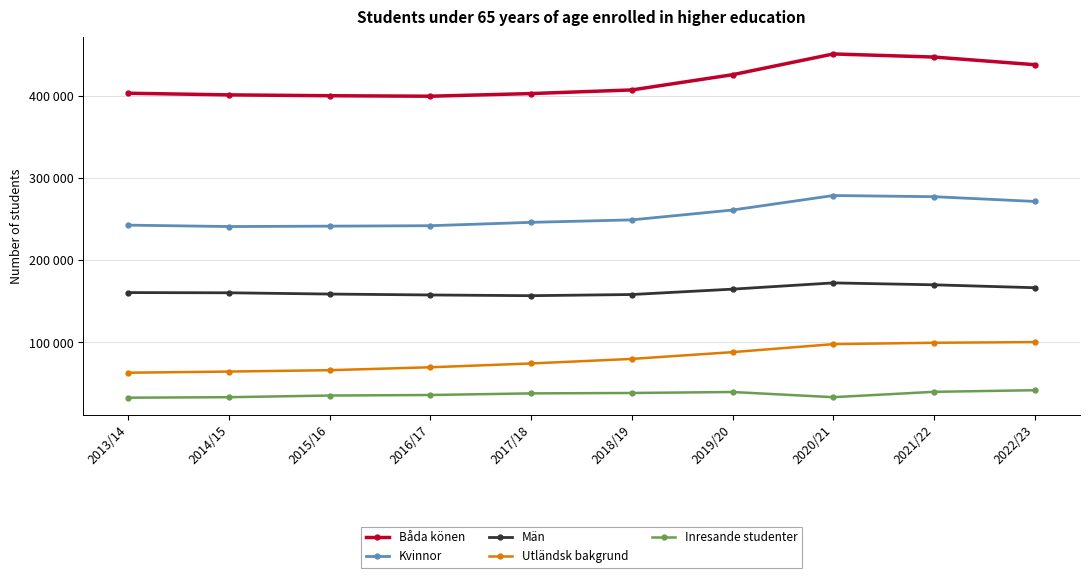

What are all the series names shown in the legend?

Båda könen, Kvinnor, Män, Utländsk bakgrund, Inresande studenter